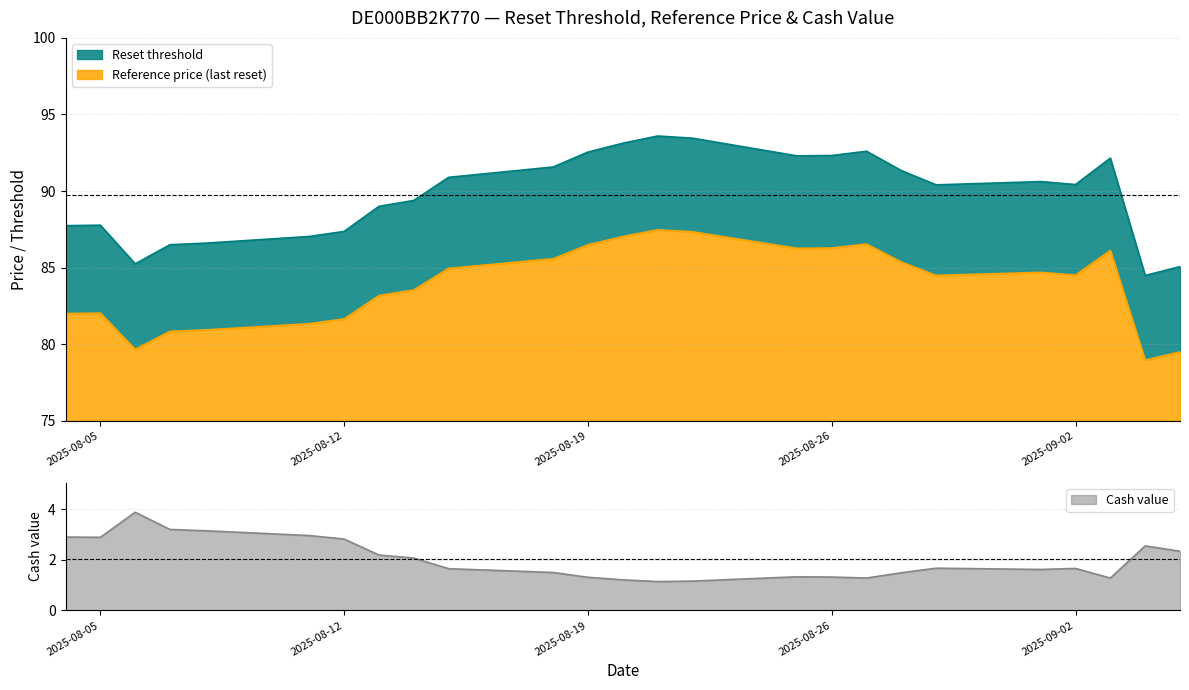

What are all the series names shown in the legend?

Reset threshold, Reference price (last reset), Cash value